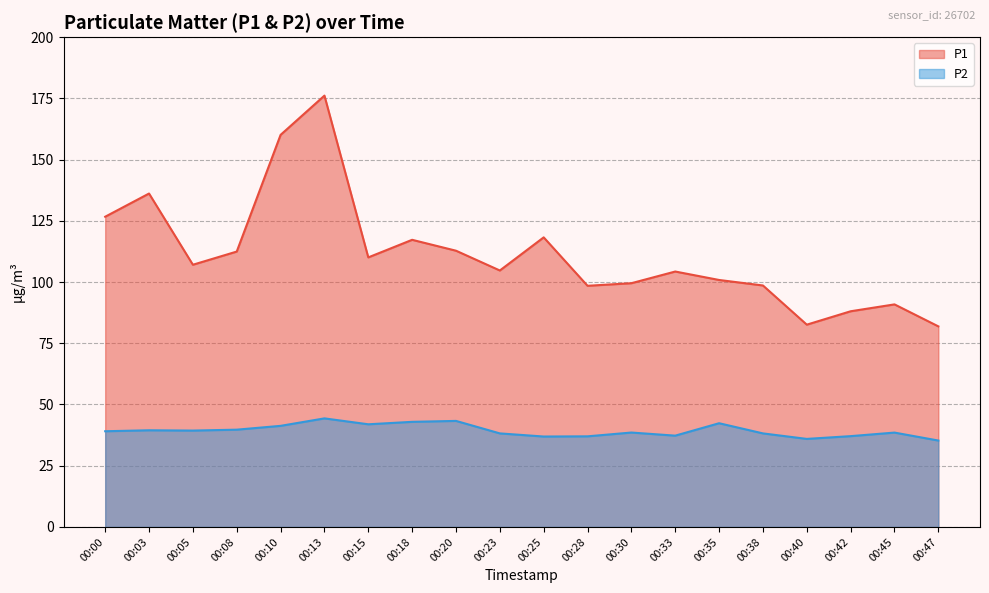

True or false: P1 and P2 intersect in this chart.

False